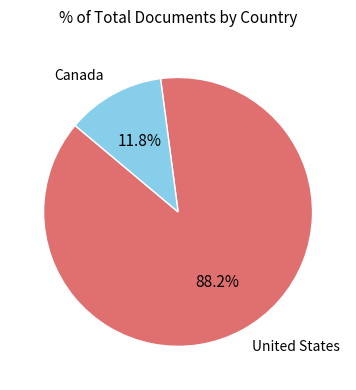

Rank the categories by value from lowest to highest.

Canada, United States